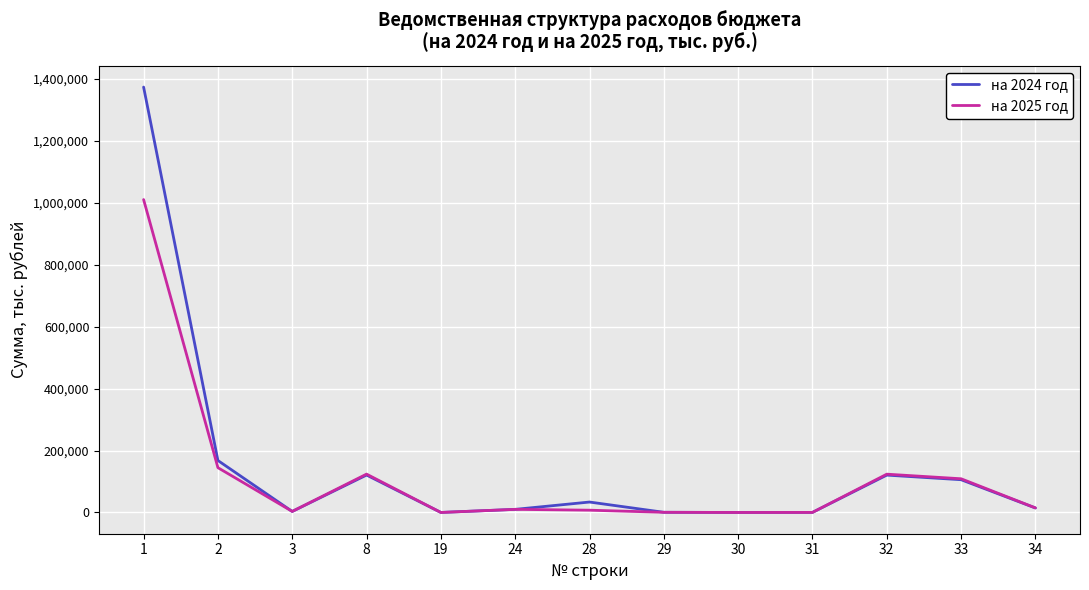

The на 2025 год series shows 58760.7 at 8. True or false?

False